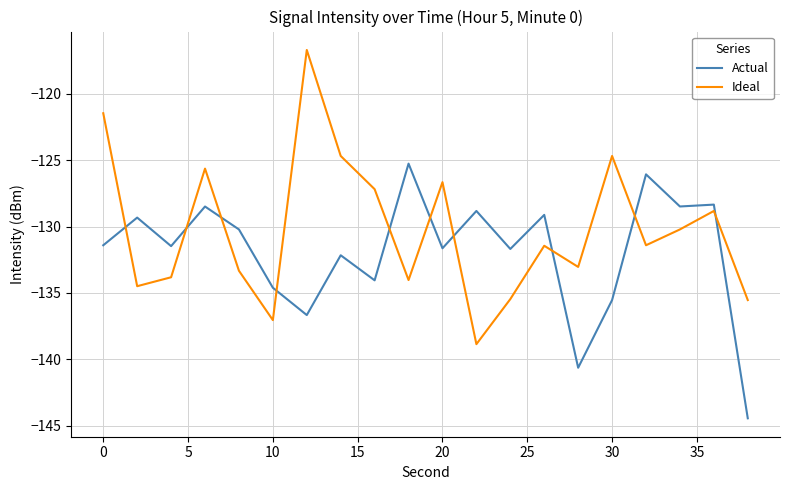

What is the maximum value for Actual?

-125.3